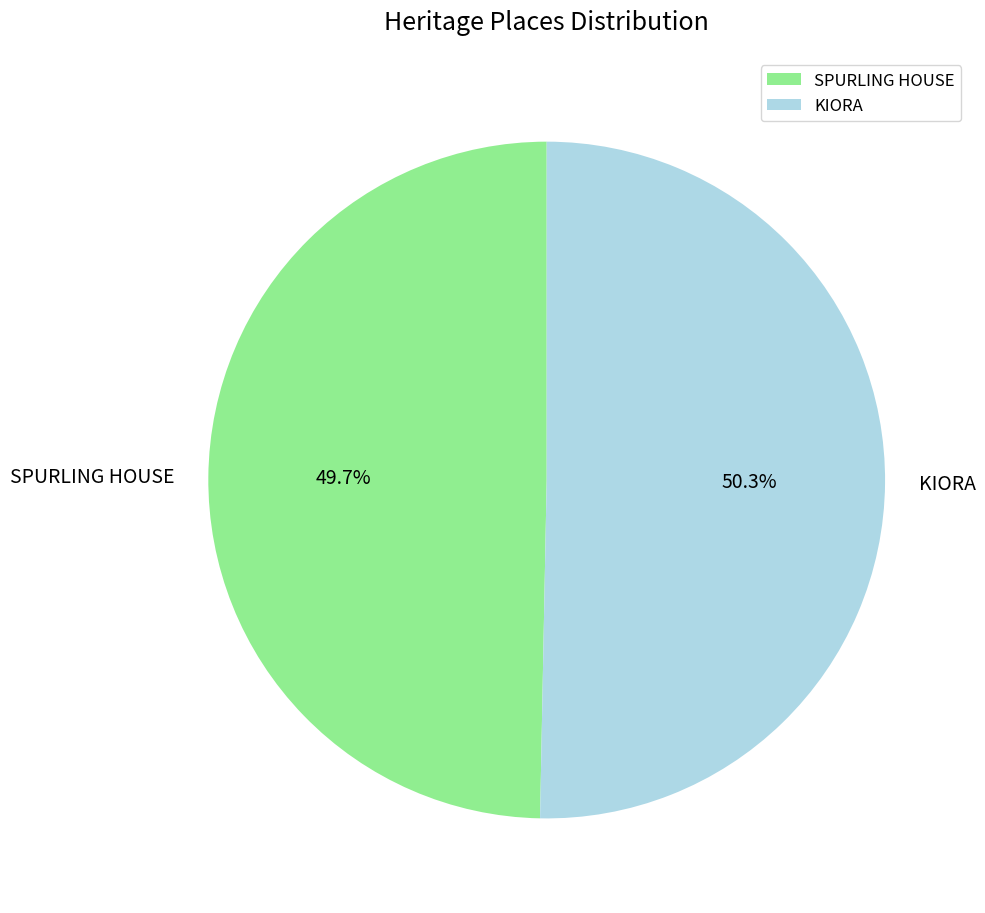

Combined, what portion of the pie is SPURLING HOUSE and KIORA?

100.0%